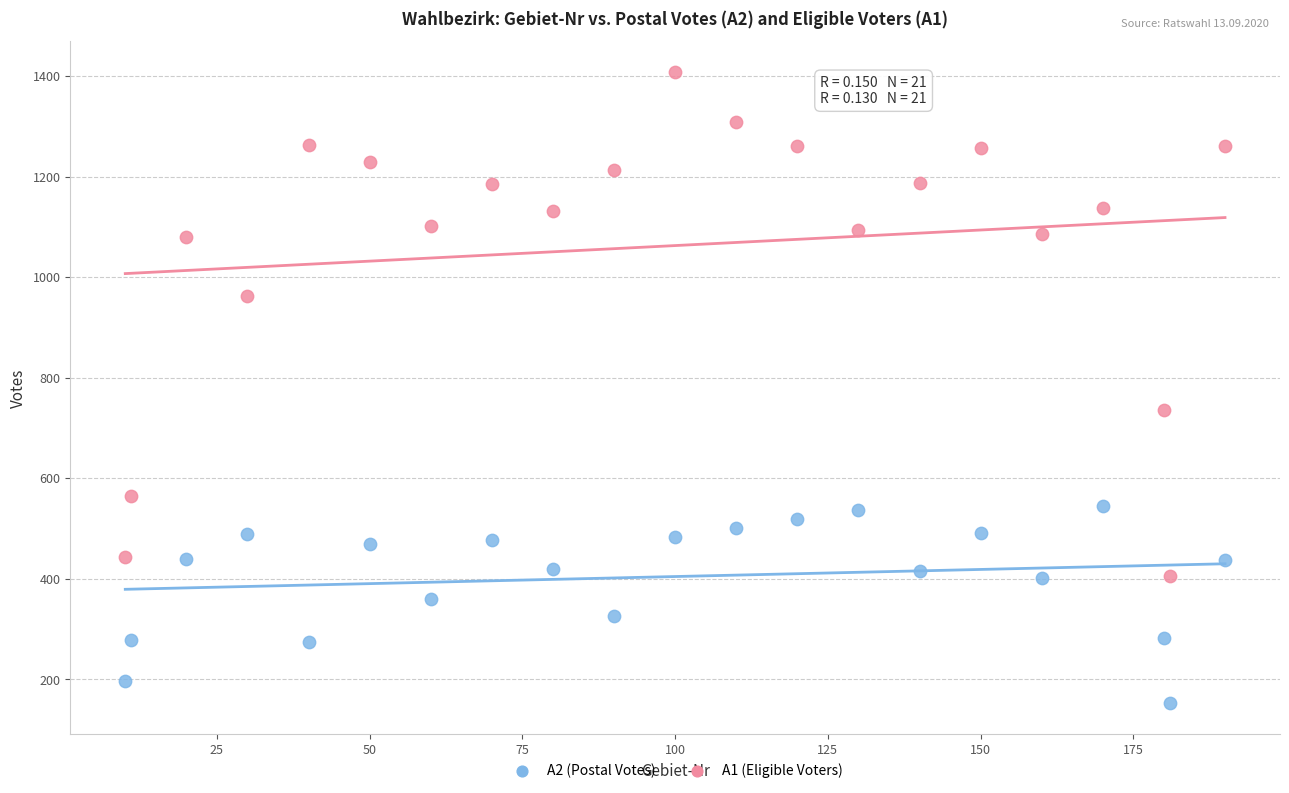

Which series contains the highest Y value?

A1 (Eligible Voters)